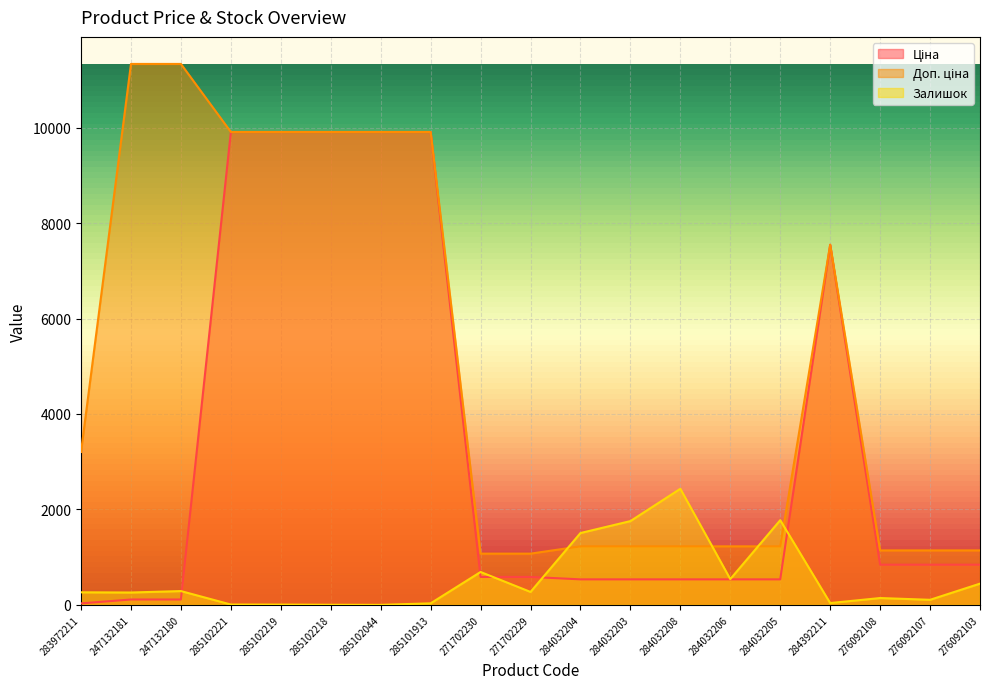

Is the value of Доп. ціна at 285102218 greater than the value of Залишок at 285102221?

Yes